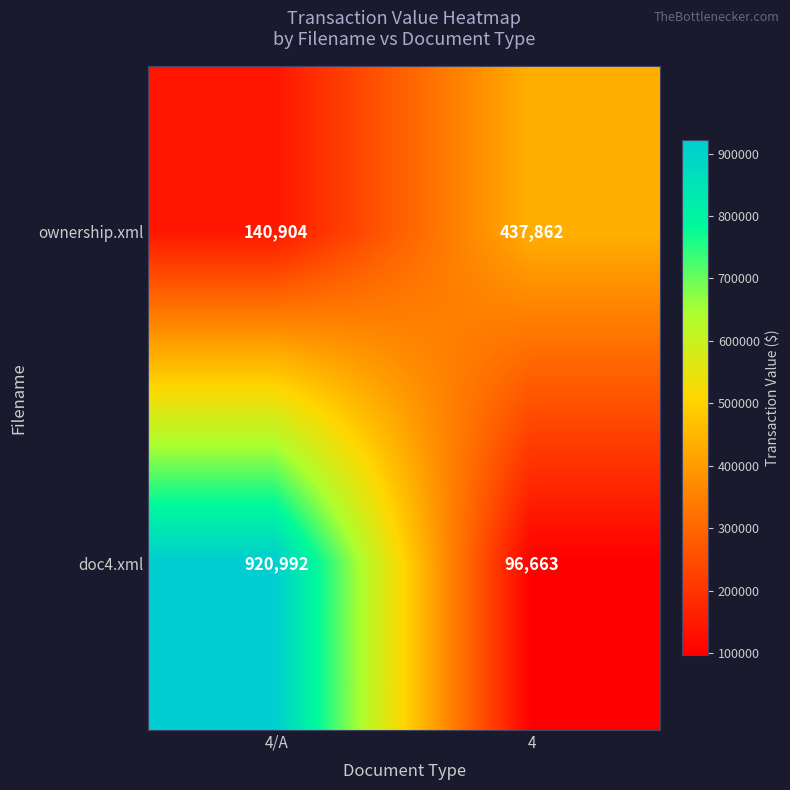

Reading right to left, list all the values displayed in this chart.

ownership.xml: 437862	140904
doc4.xml: 96663	920992